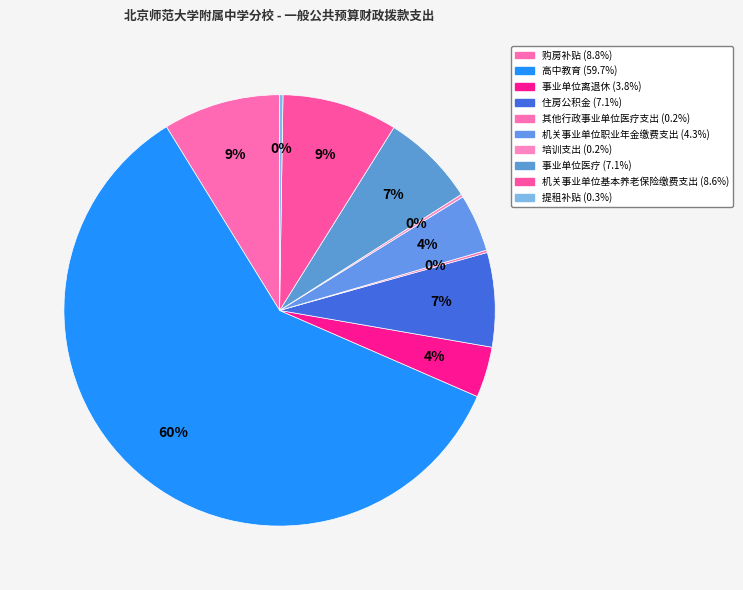

The 其他行政事业单位医疗支出 slice represents 14% of the pie. True or false?

False